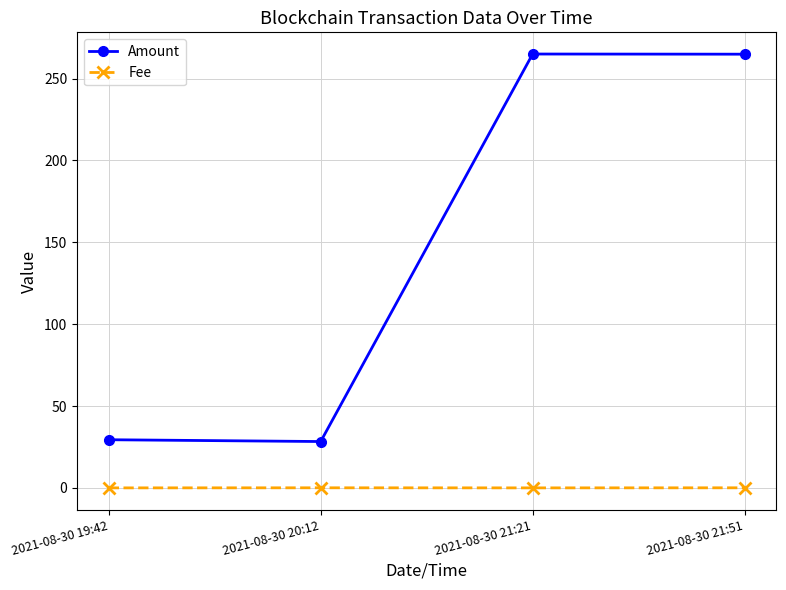

Rank the series at 2021-08-30 20:12 from highest to lowest value.

Amount, Fee